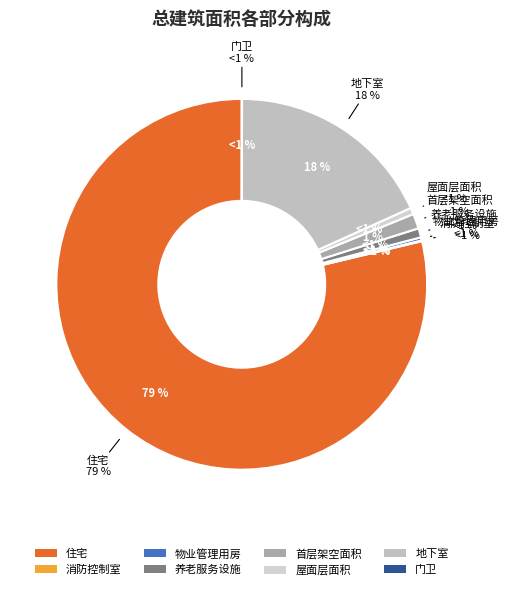

Which slice is the largest?

住宅